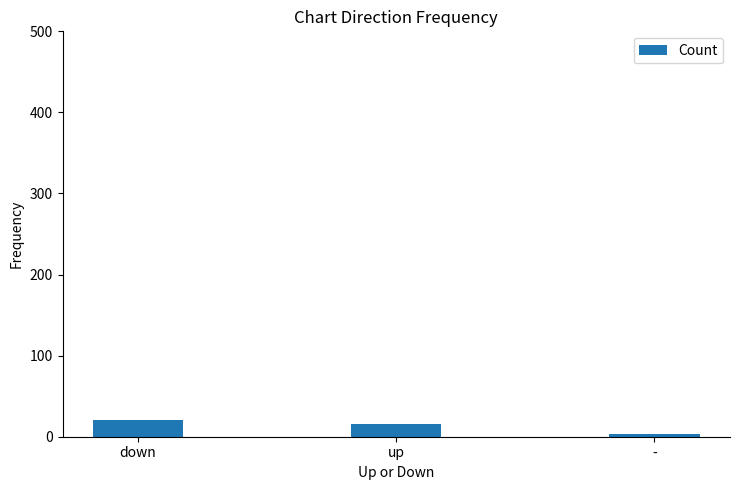

What is the sum of the values at down and up?

37